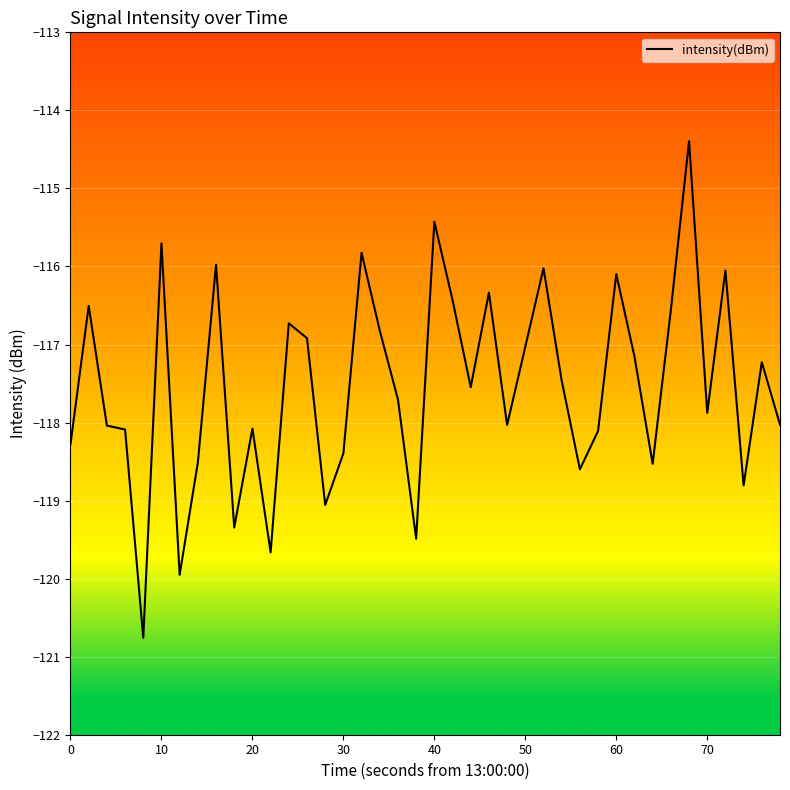

What is the average value?

-117.5